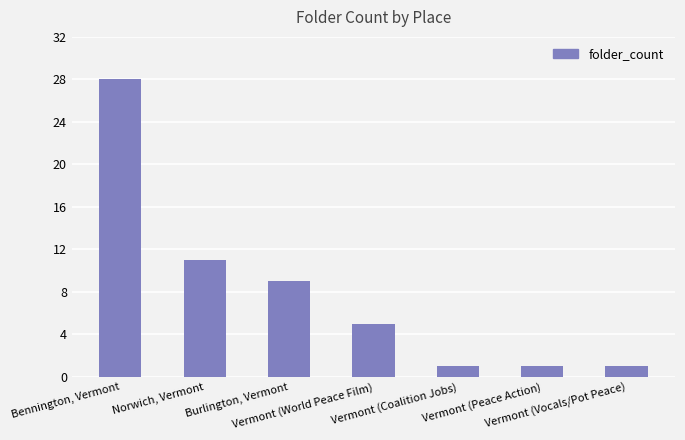

At which label is the value closest to 14?

Norwich, Vermont